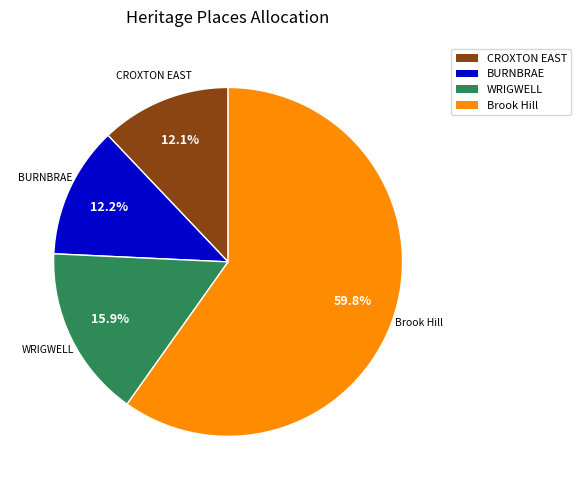

Does any single category account for the majority?

Yes